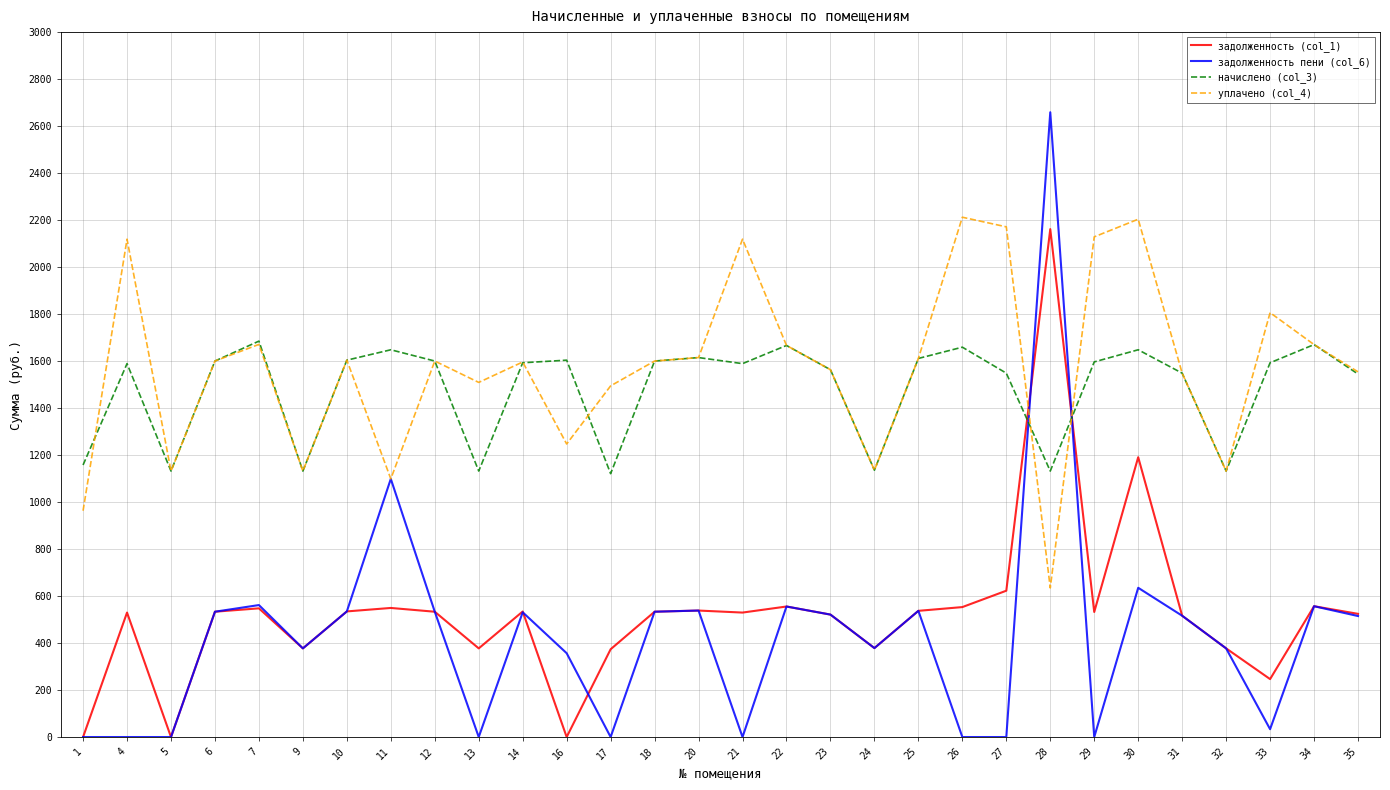

What is the sum of the уплачено (col_4) values at 4 and 9?

3250.7